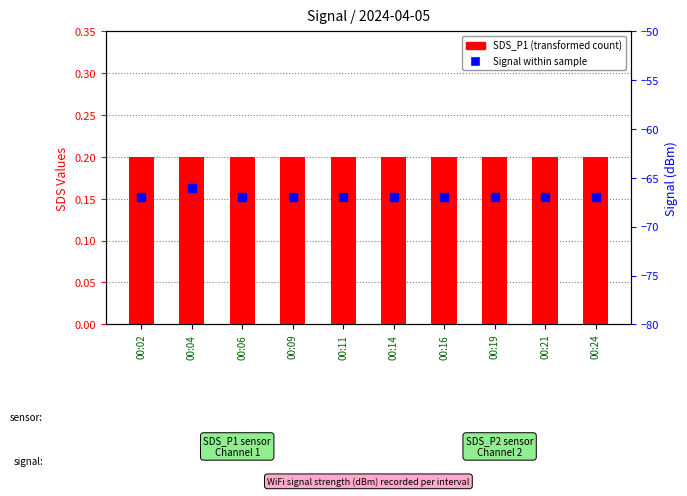

At how many categories does at least one series exceed -13?

10